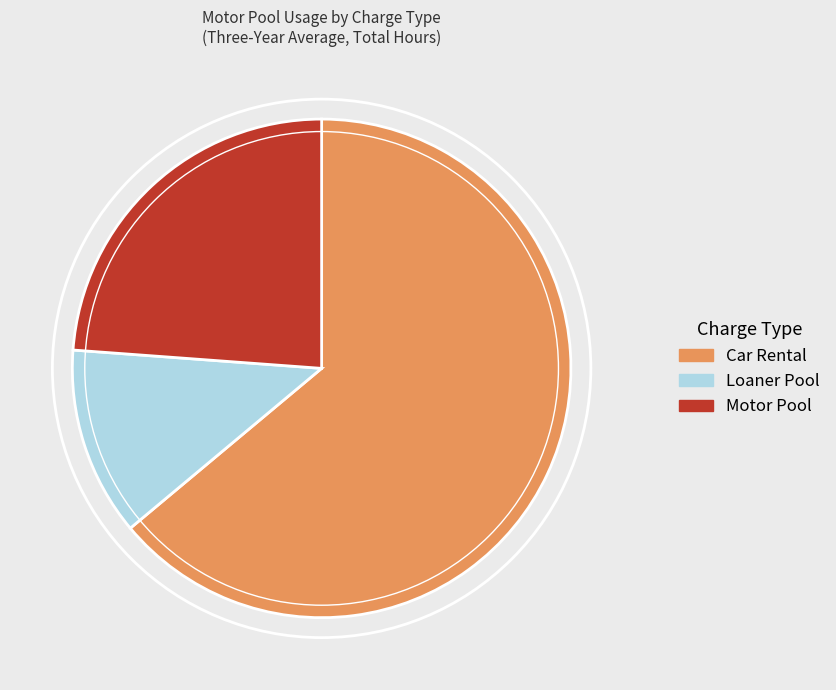

How many segments does this pie chart have?

3